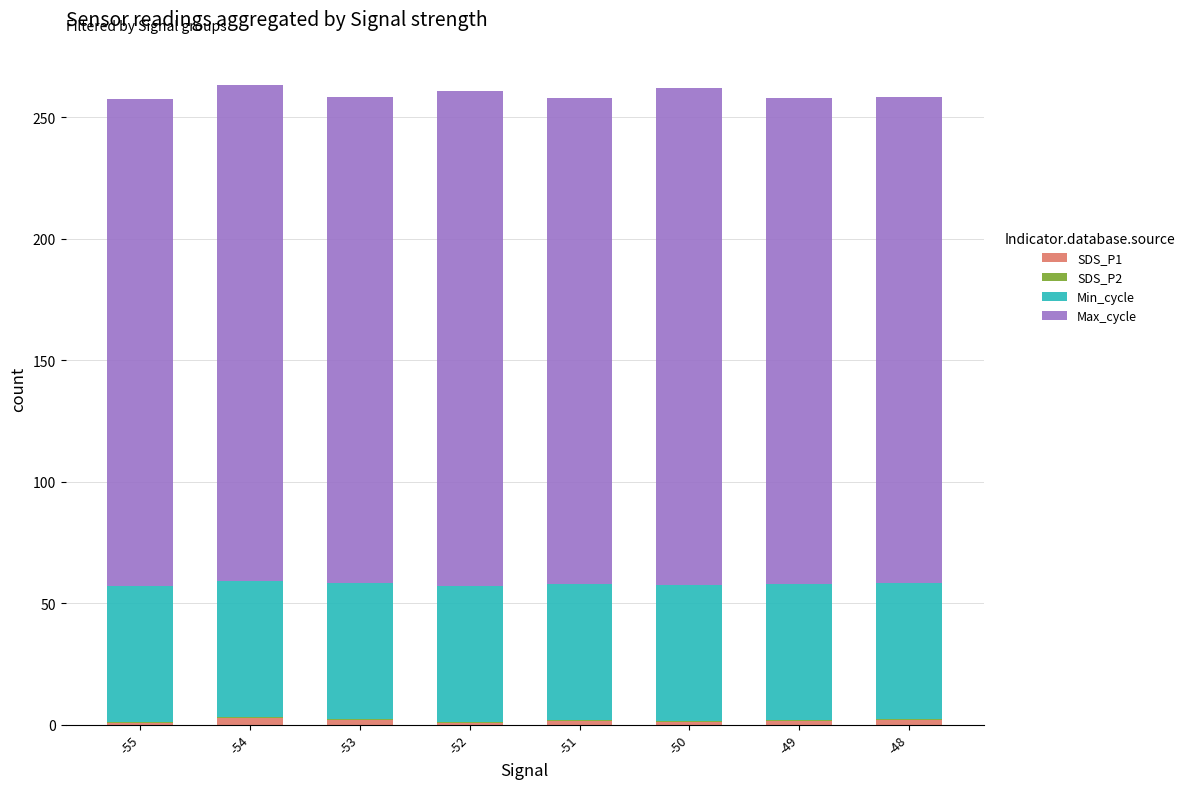

Are the bars grouped side by side (vs. stacked)?

No